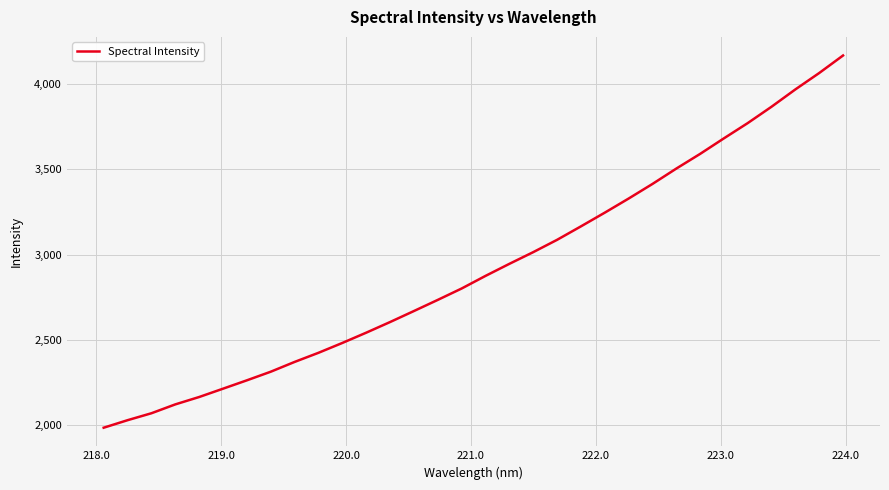

What is the minimum value shown in the chart?

1985.3